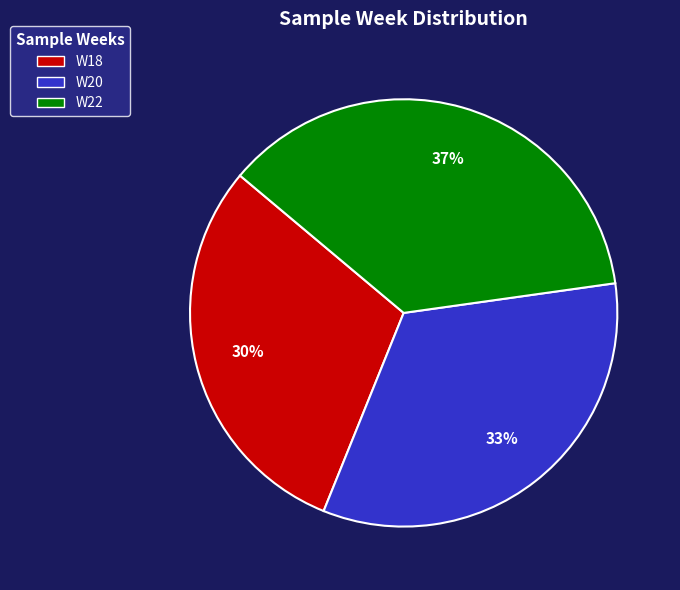

To the nearest percent, what is the average slice percentage?

33%